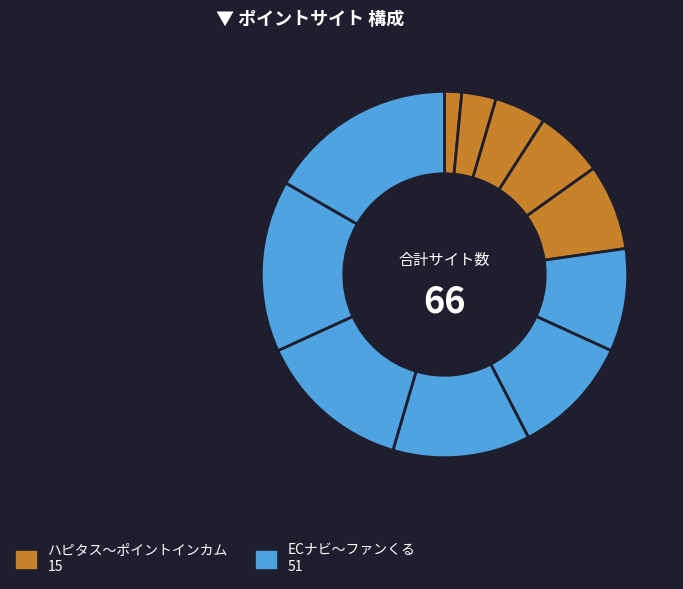

Rank the categories by value from lowest to highest.

ハピタス, モッピー, ちょびリッチ, ニフティポイントクラブ, ポイントインカム, ECナビ, アメフリ, ポイントタウン, Warau, Powl, ファンくる